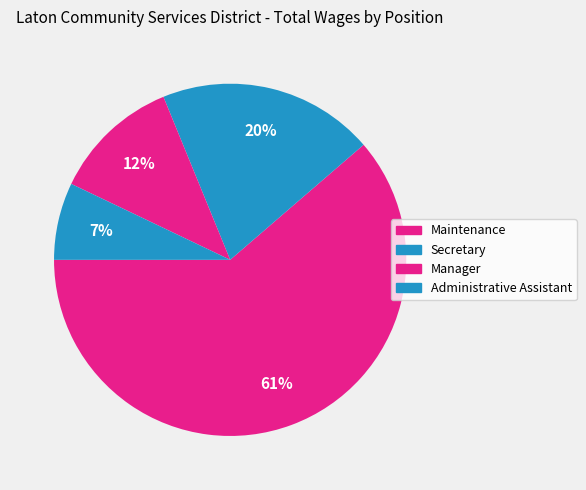

How many slices are in this pie chart?

4